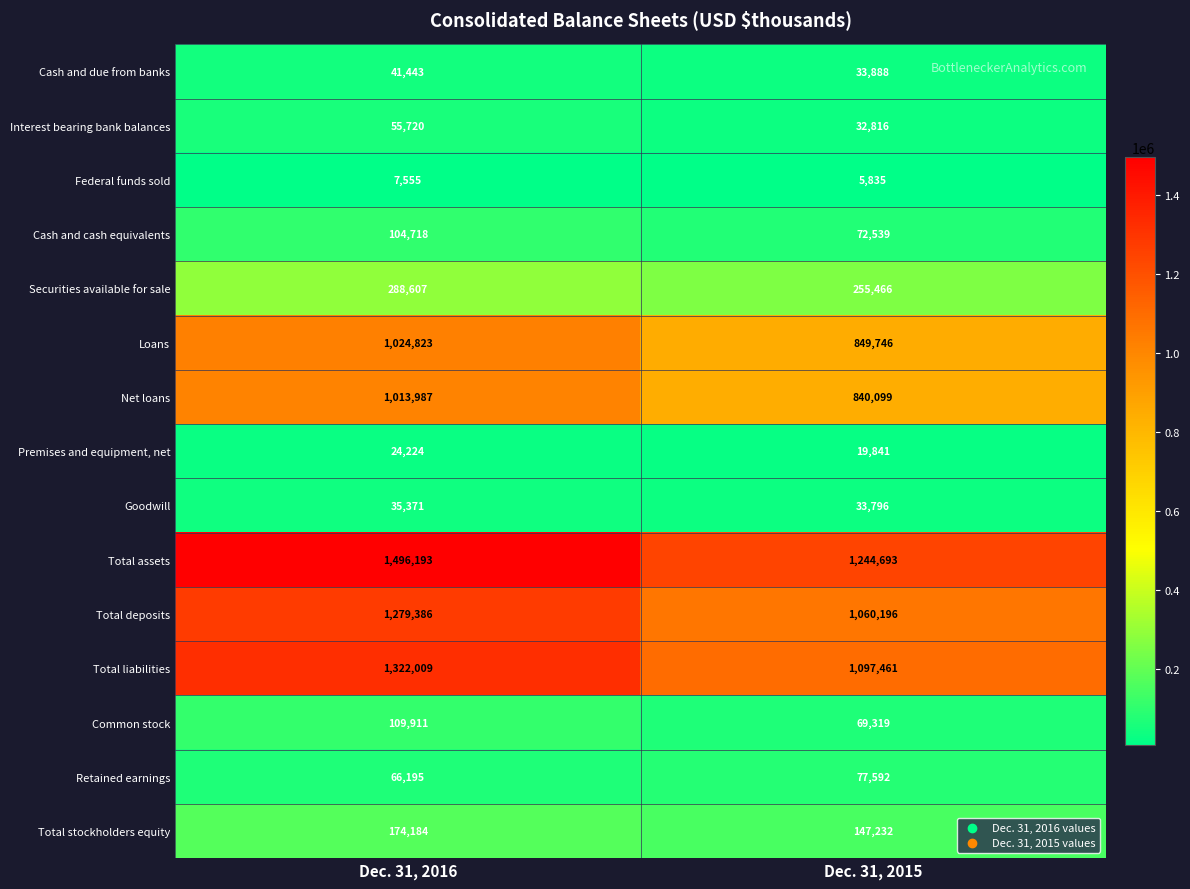

True or false: Federal funds sold has a value of 2993 at Dec. 31, 2015.

False